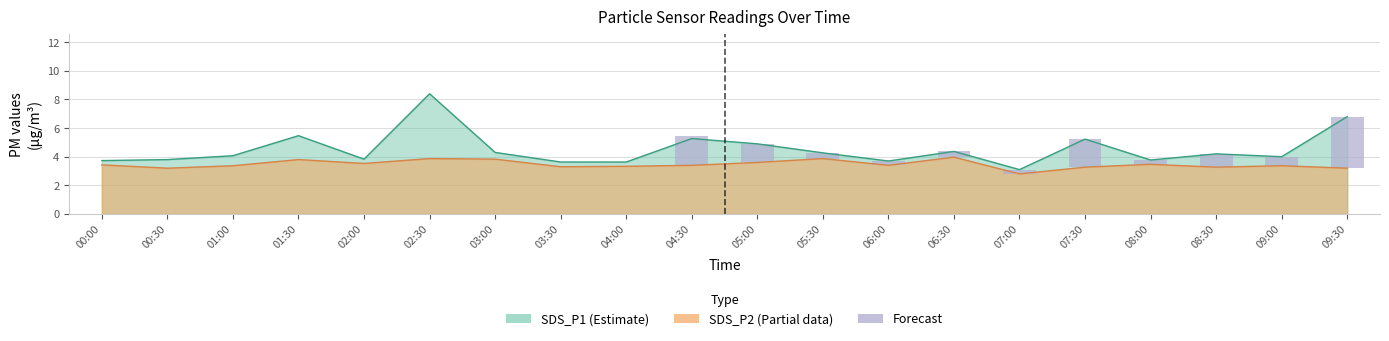

The value at 01:30 is 0.0. True or false?

True